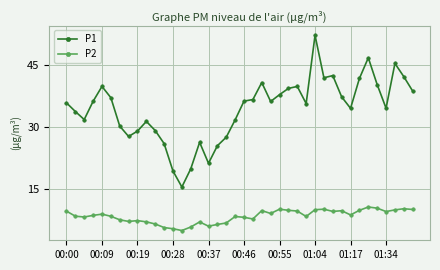

True or false: P1 and P2 intersect in this chart.

False